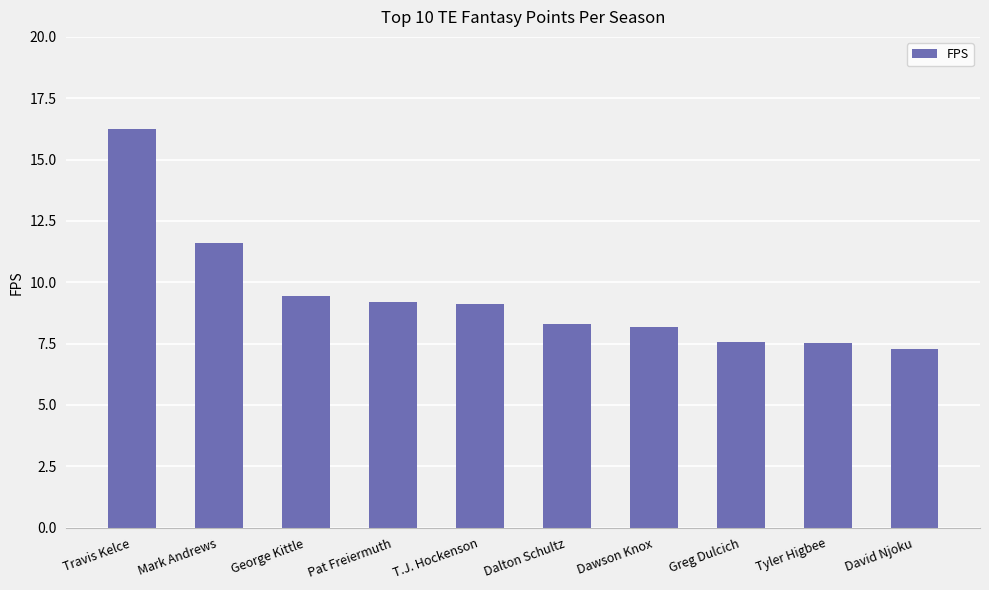

What is the approximate value at Dalton Schultz?

8.3